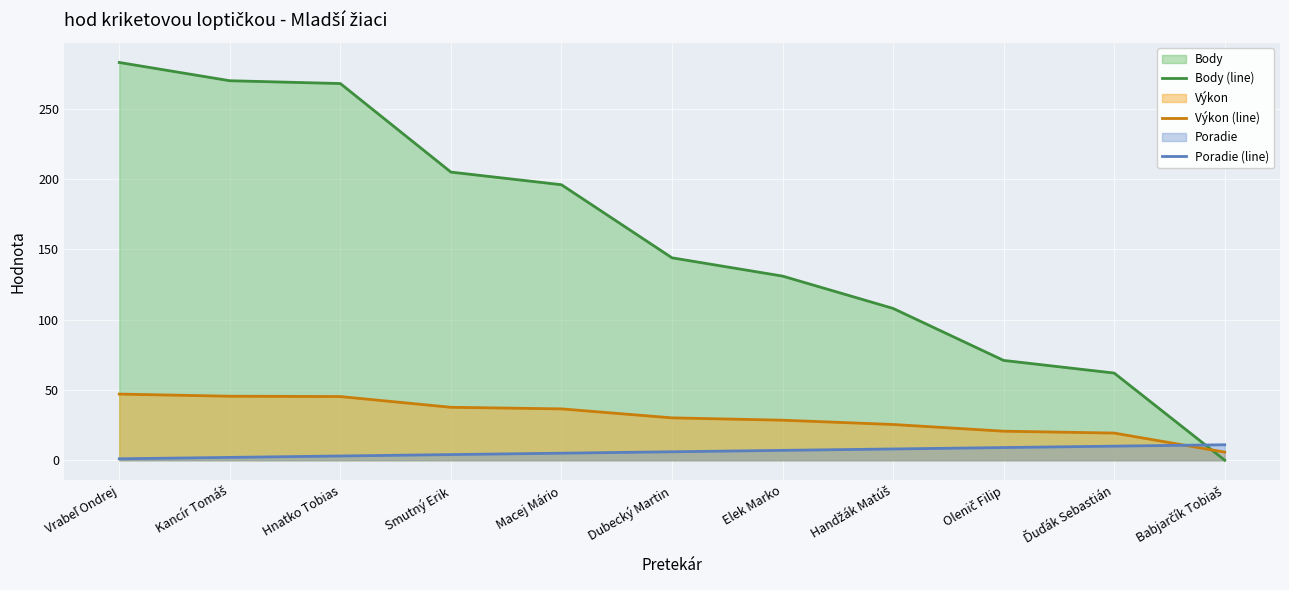

Rank the series at Elek Marko from highest to lowest value.

Body (line), Výkon (line), Poradie (line)